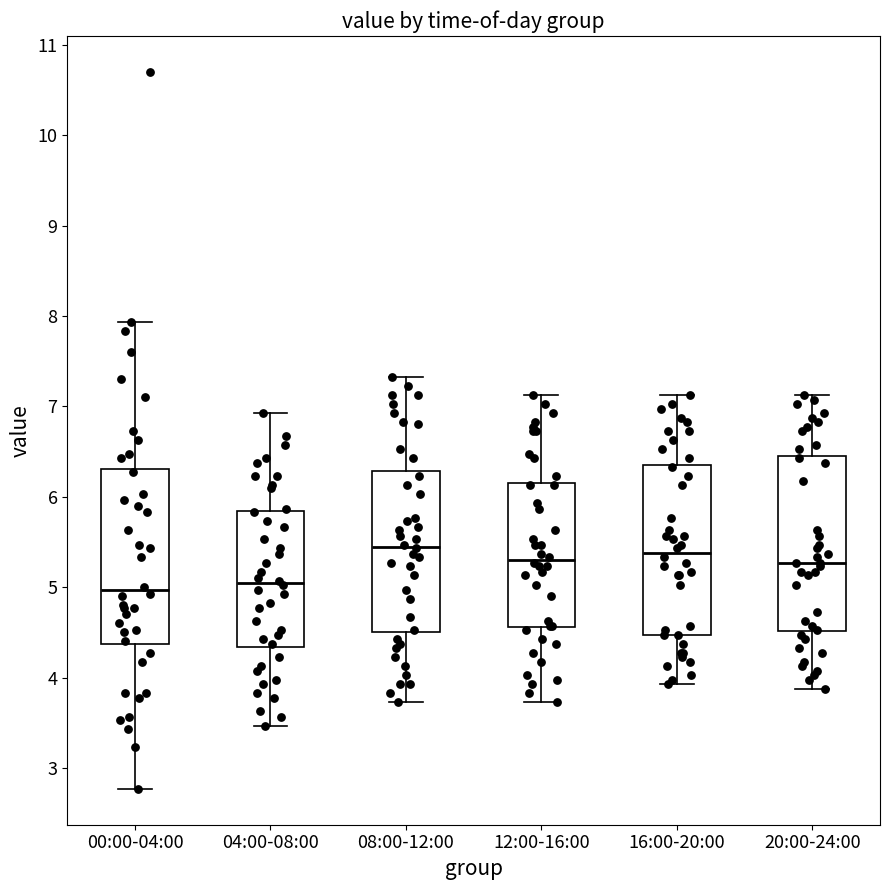

Reading left to right, transcribe this box plot: for each box, give where its median line is, the range the box spans, and where its two whiskers end, as read against the y-axis. The values are not printed on the chart, so give them approximately, as read against the axis.

00:00-04:00: median 5.0, box 4.4 to 6.3, whiskers 2.8 to 7.9
04:00-08:00: median 5.1, box 4.3 to 5.8, whiskers 3.5 to 6.9
08:00-12:00: median 5.5, box 4.5 to 6.3, whiskers 3.7 to 7.3
12:00-16:00: median 5.3, box 4.6 to 6.2, whiskers 3.7 to 7.1
16:00-20:00: median 5.4, box 4.5 to 6.4, whiskers 3.9 to 7.1
20:00-24:00: median 5.3, box 4.5 to 6.5, whiskers 3.9 to 7.1